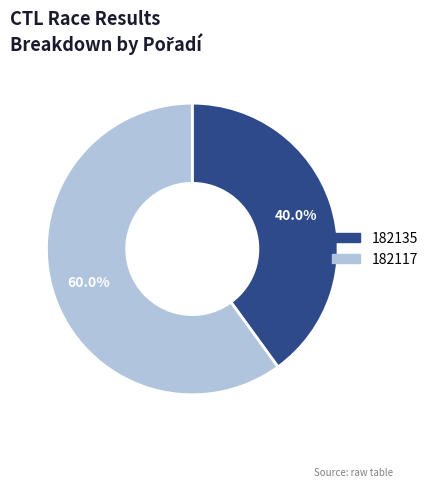

What percentage is the 182117 slice, to the nearest percent?

60%